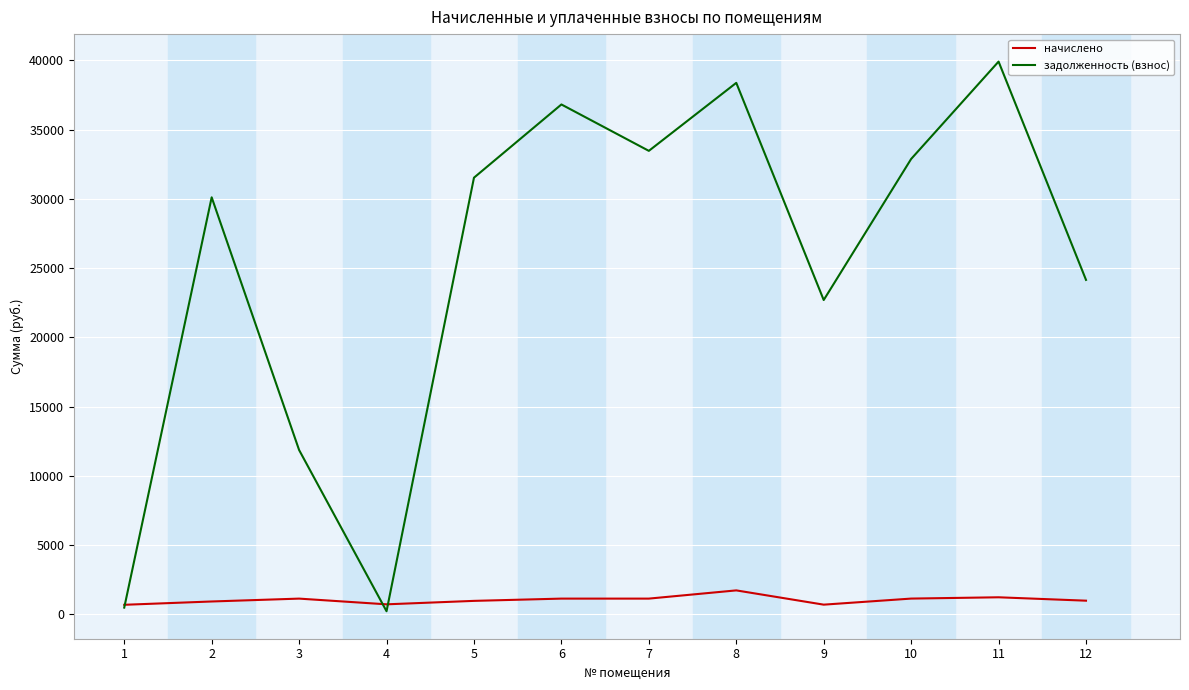

Rank the series at 3 from highest to lowest value.

задолженность (взнос), начислено